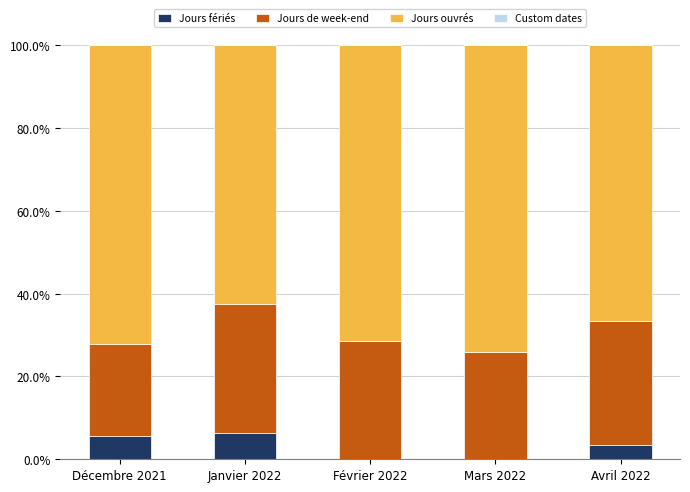

What is the total value across all series at Mars 2022?

100.0